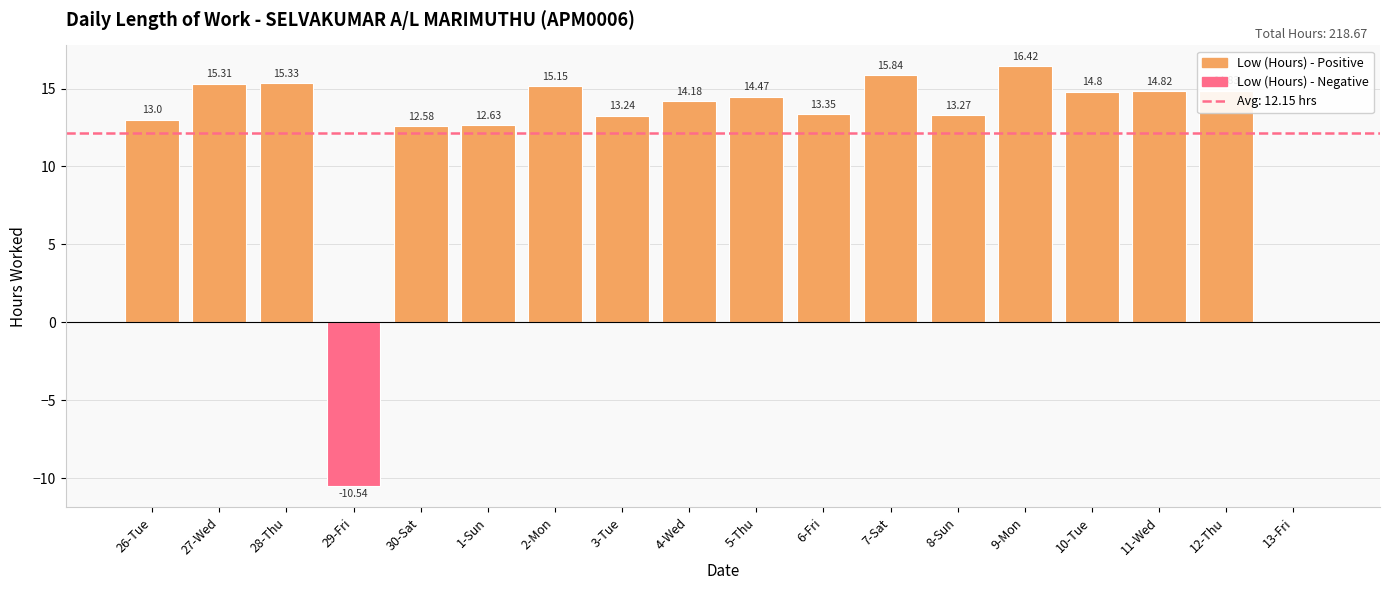

How many distinct data groups are displayed?

1